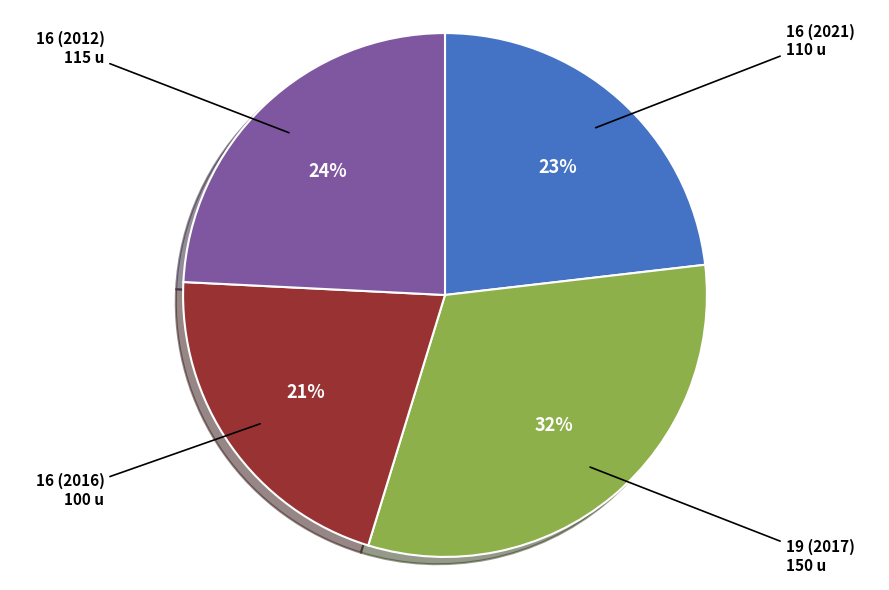

Which slice is the largest?

19 (2017)